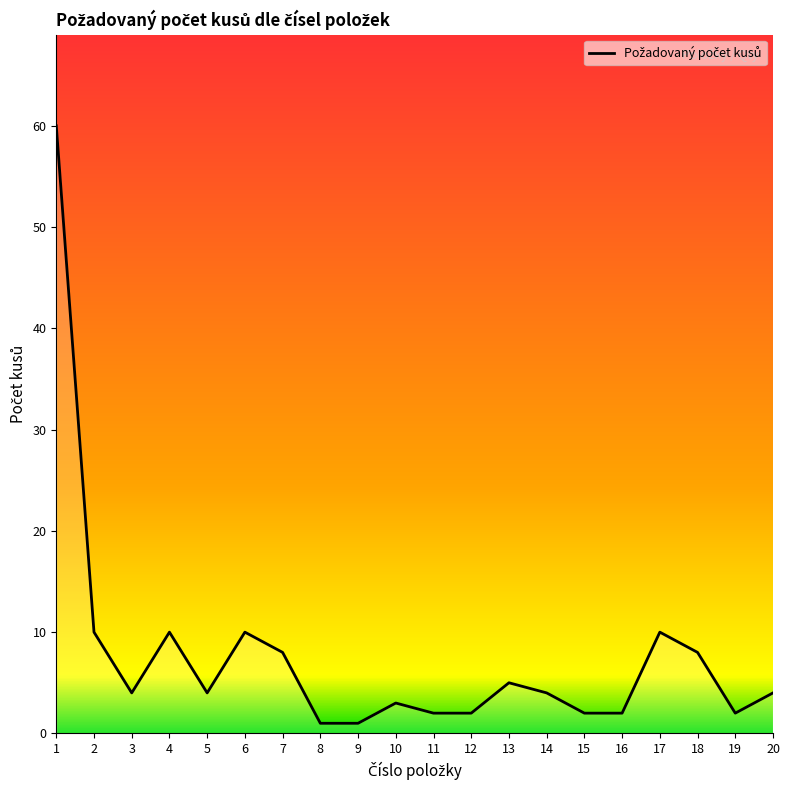

What is the difference between the maximum and minimum values?

59